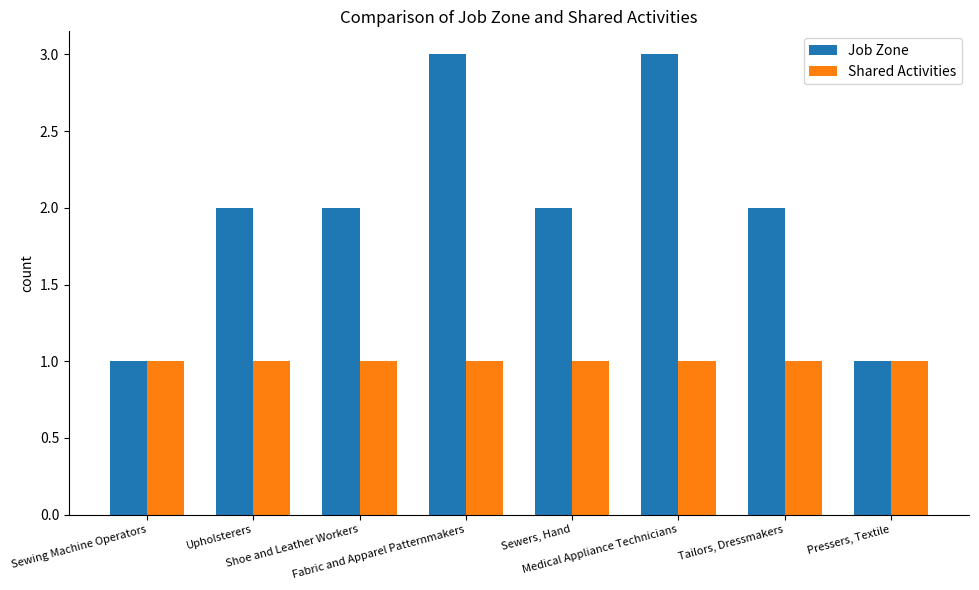

Does the chart contain any negative values?

No